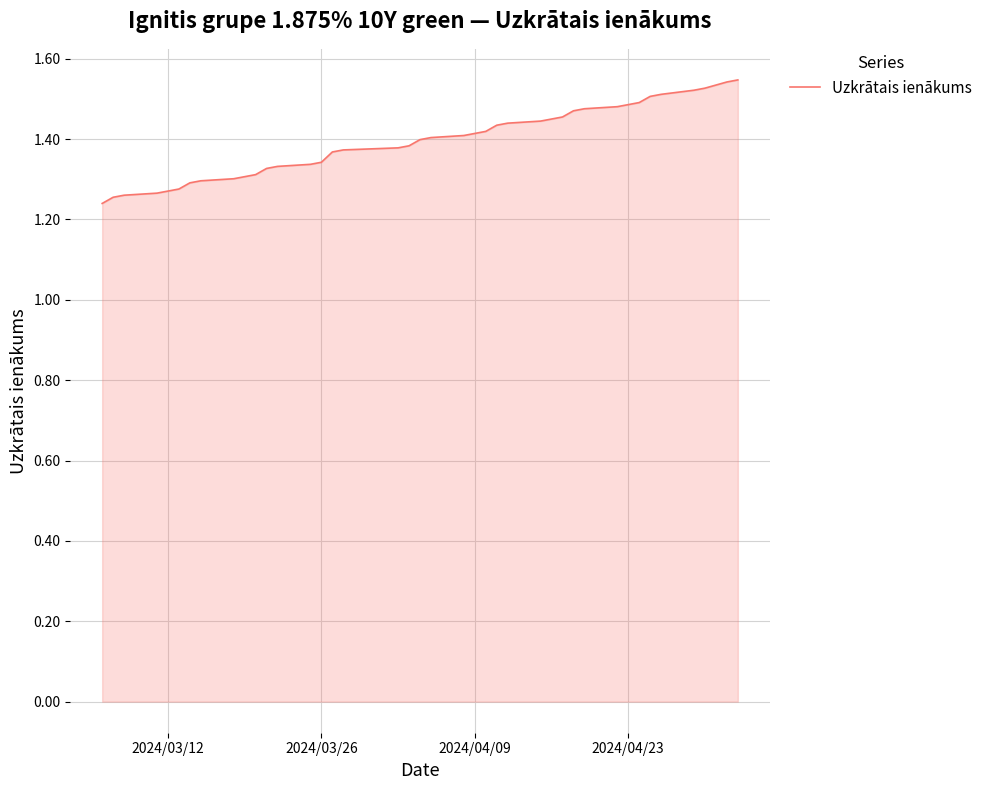

What is the difference between the maximum and minimum values?

0.3